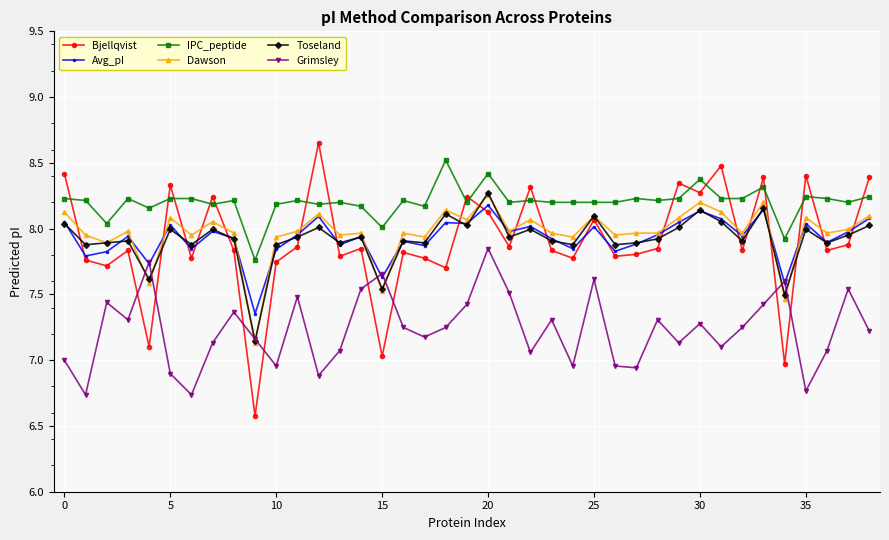

At how many categories does at least one series exceed 7?

39